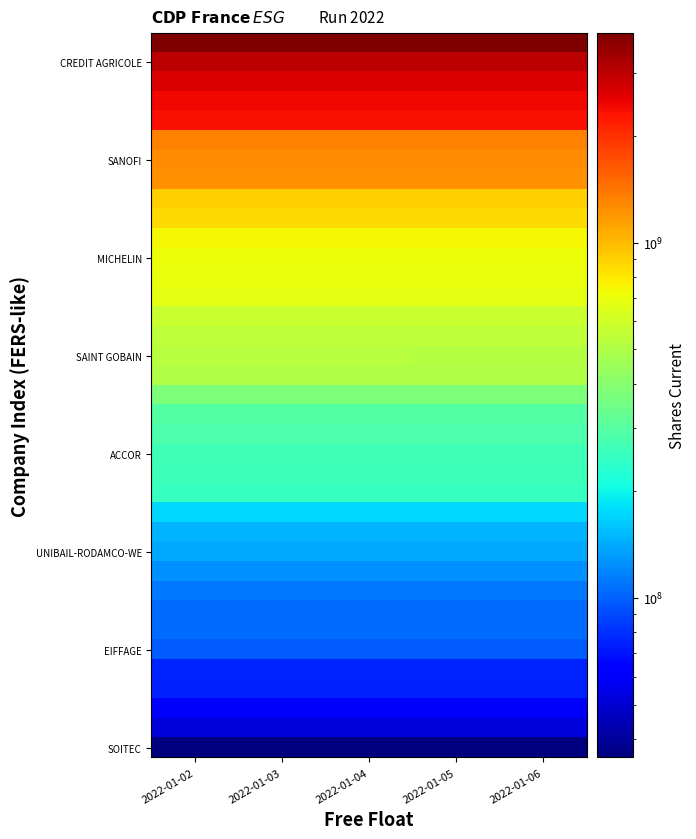

At which category is the sum across all series the highest?

2022-01-06